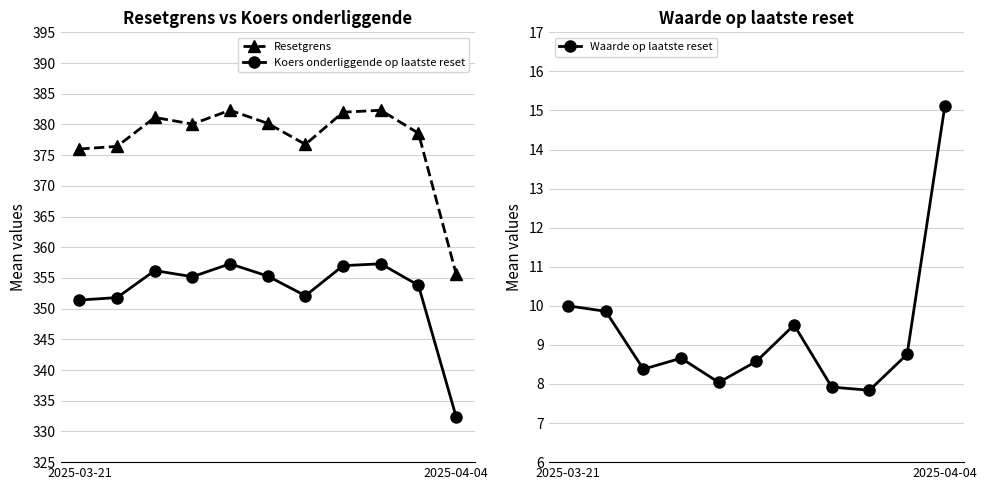

What position from the left is 7?

8